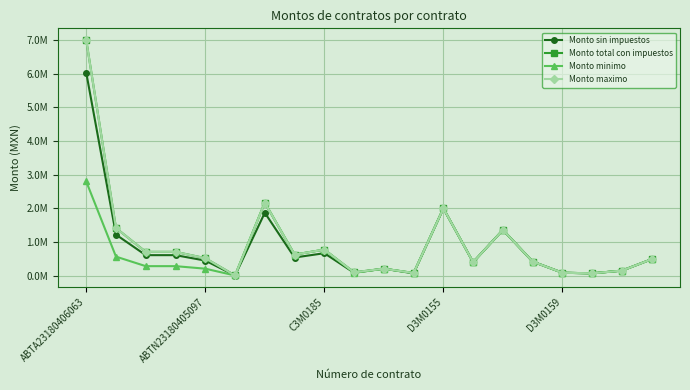

Does the chart have visible grid lines?

Yes